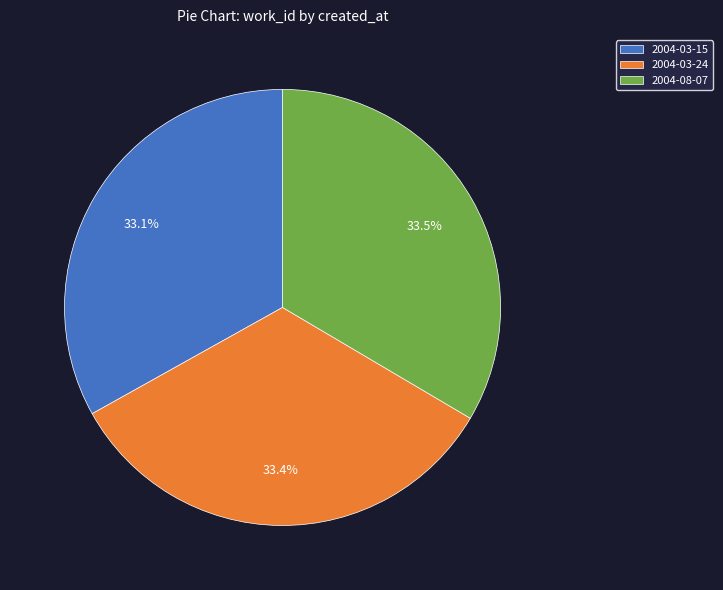

Is it true that 2004-03-24 is 47% of the pie?

False